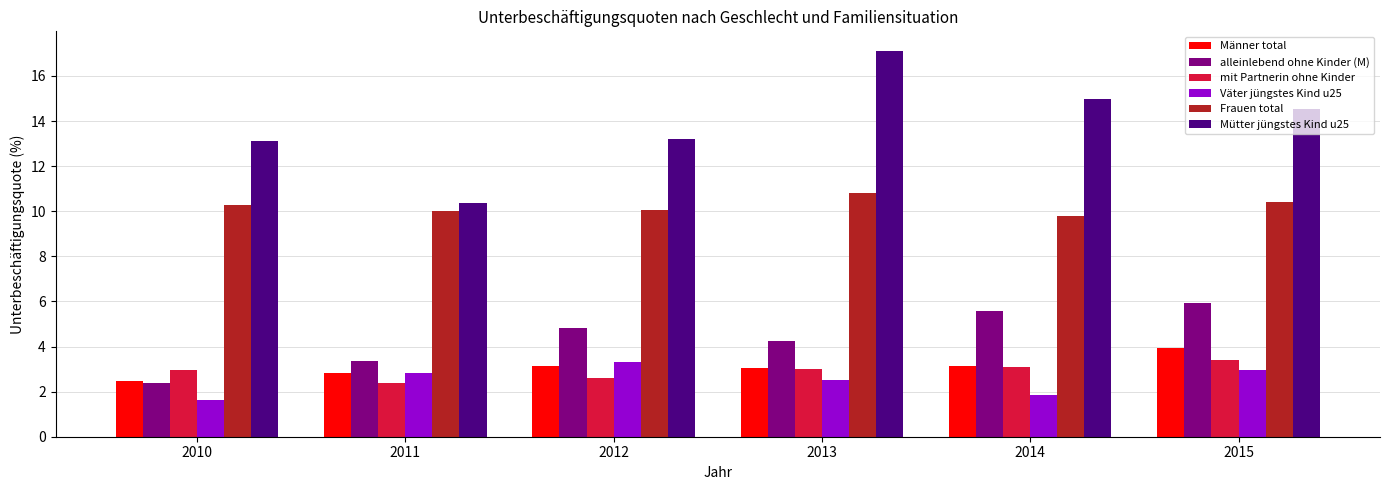

What is the maximum value for mit Partnerin ohne Kinder?

3.4